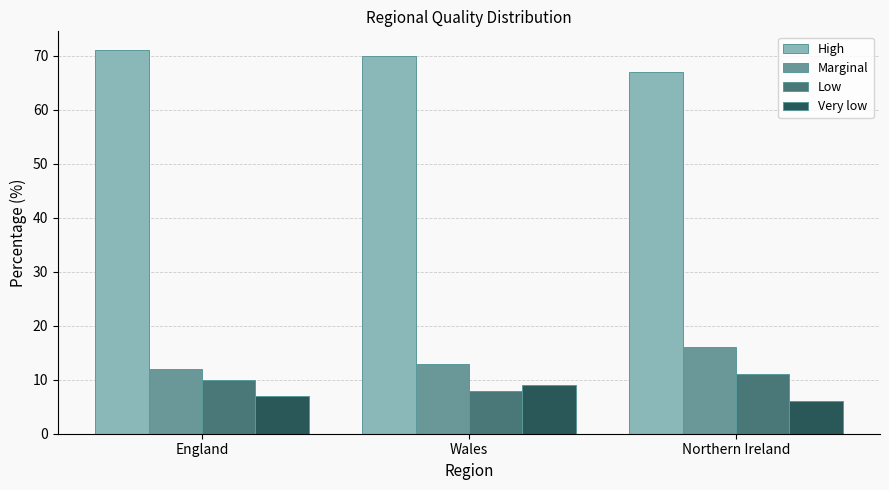

The value of Marginal at Northern Ireland is 16. True or false?

True